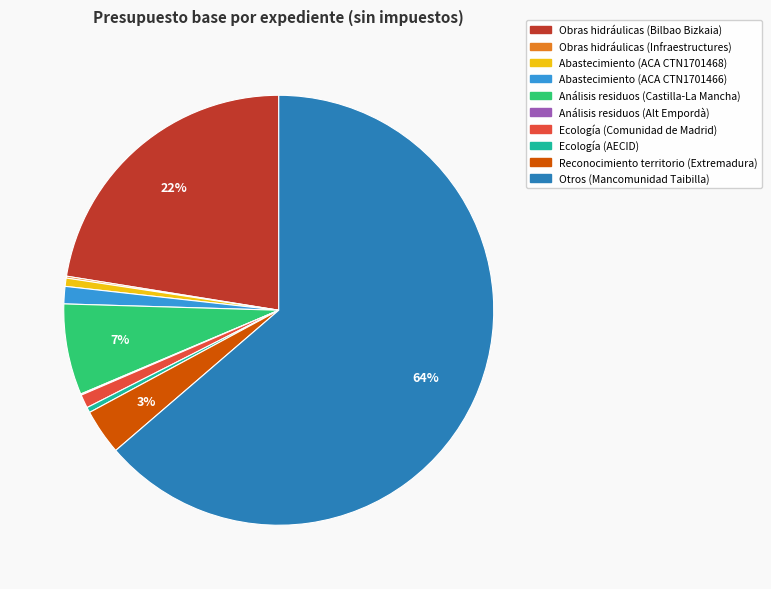

Which slice is the largest?

Otros (Mancomunidad Taibilla)